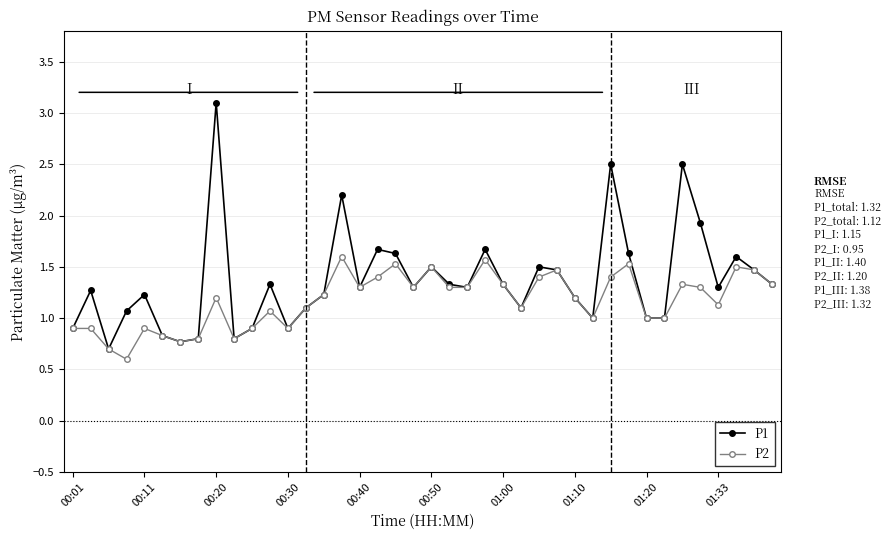

True or false: P2 has more than 0 points higher than both neighbors.

True